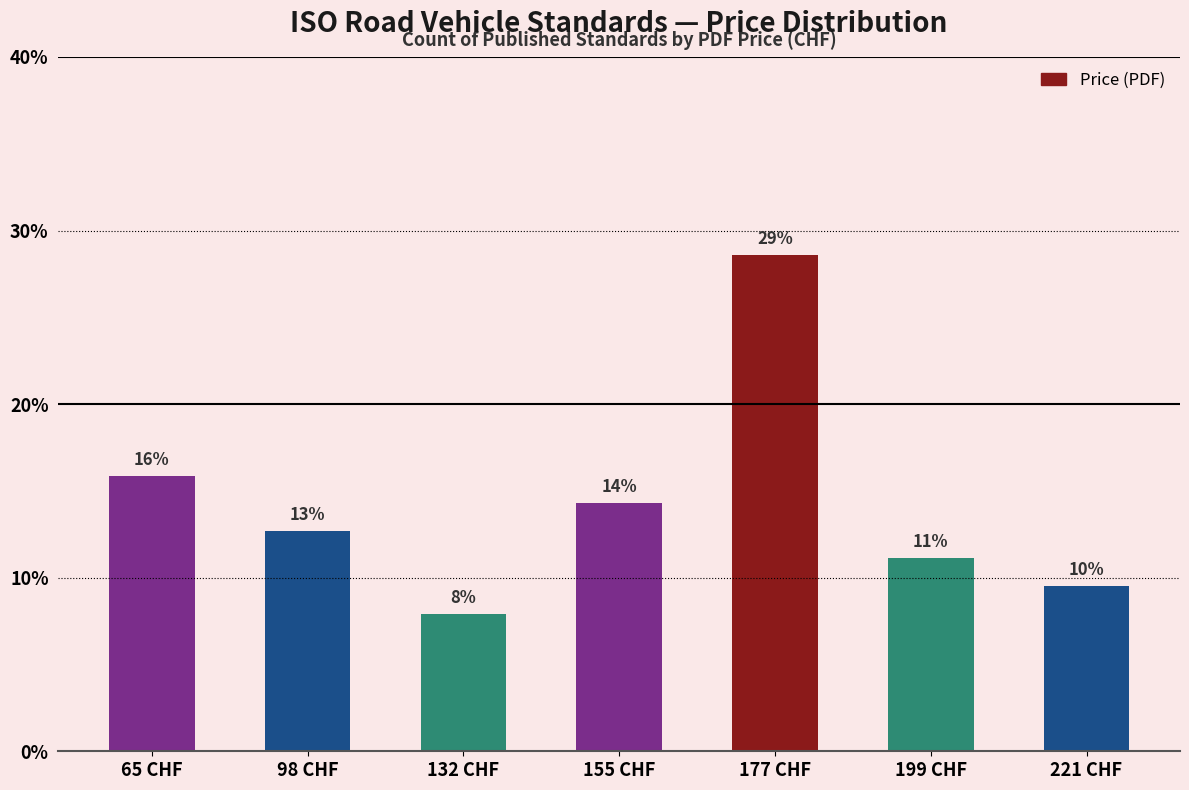

Are the bars horizontal?

No